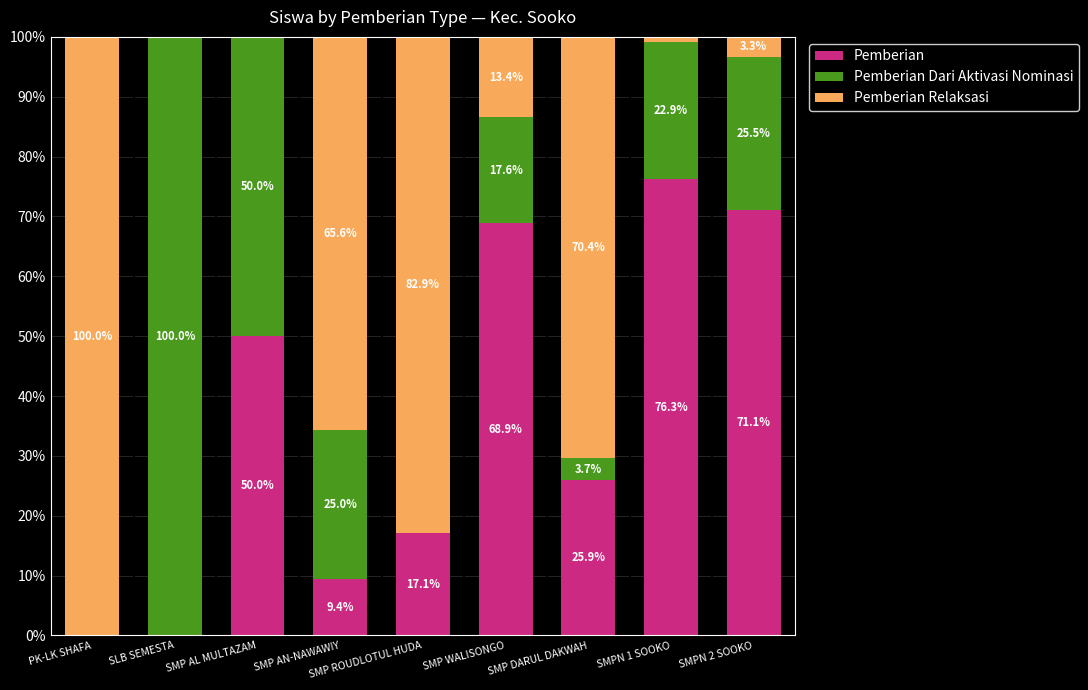

Where is Pemberian nearest to the value 38?

SMP AL MULTAZAM